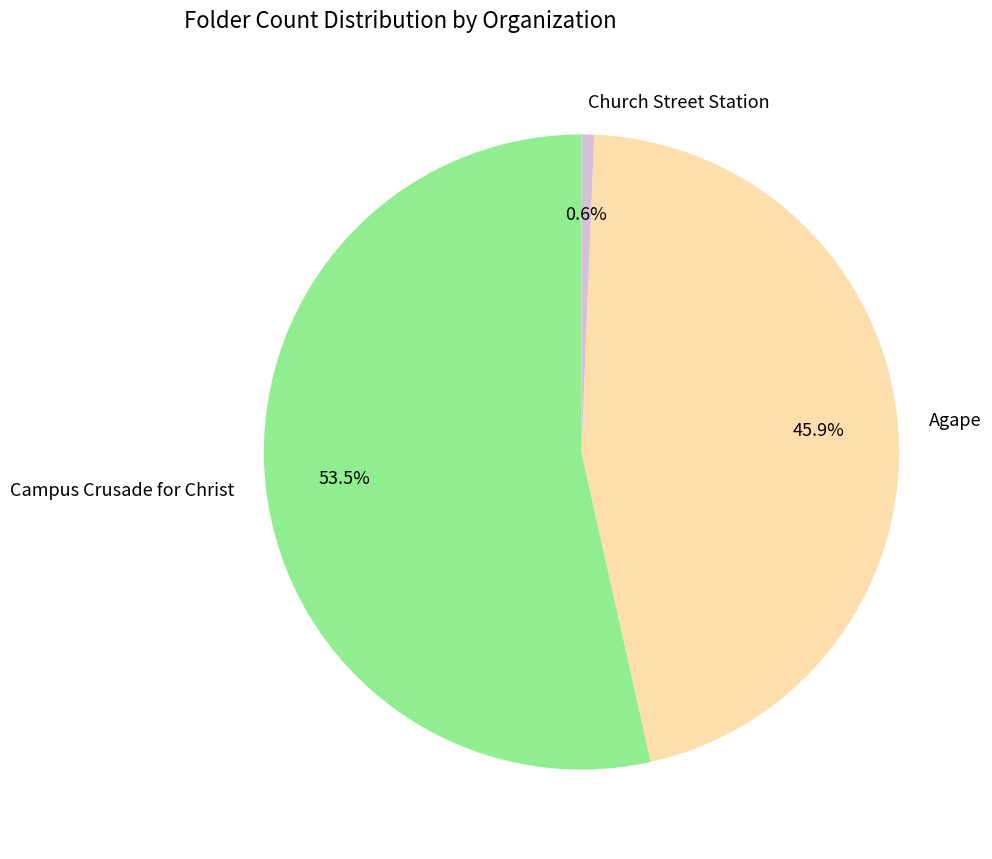

Is there any slice that represents more than half of the pie?

Yes